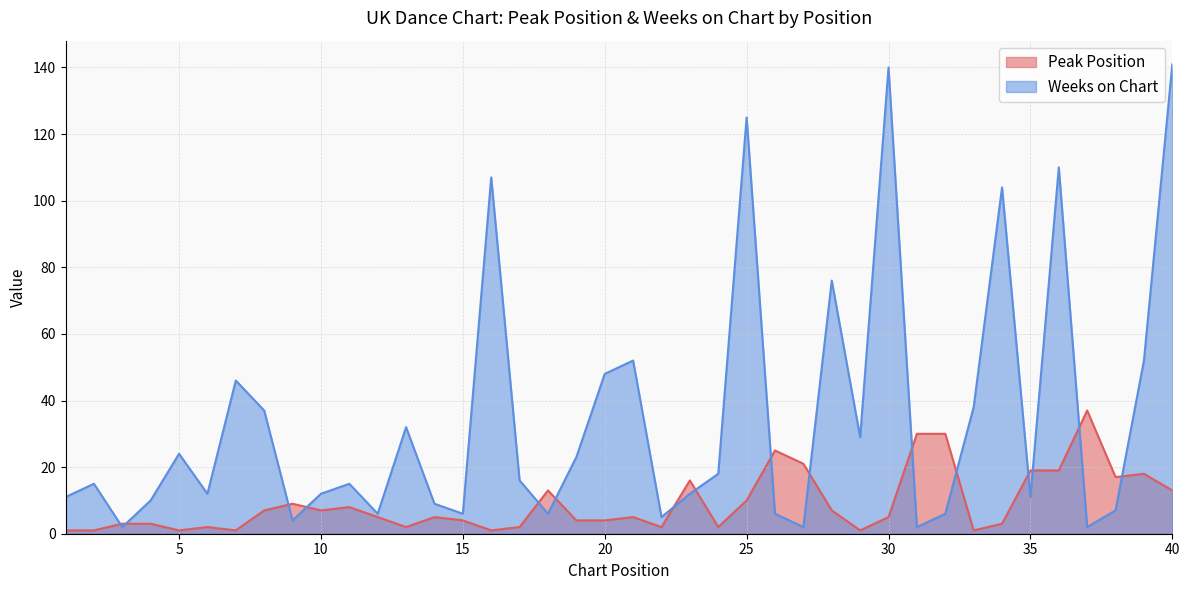

The value of Peak Position at 25 is 13. True or false?

False